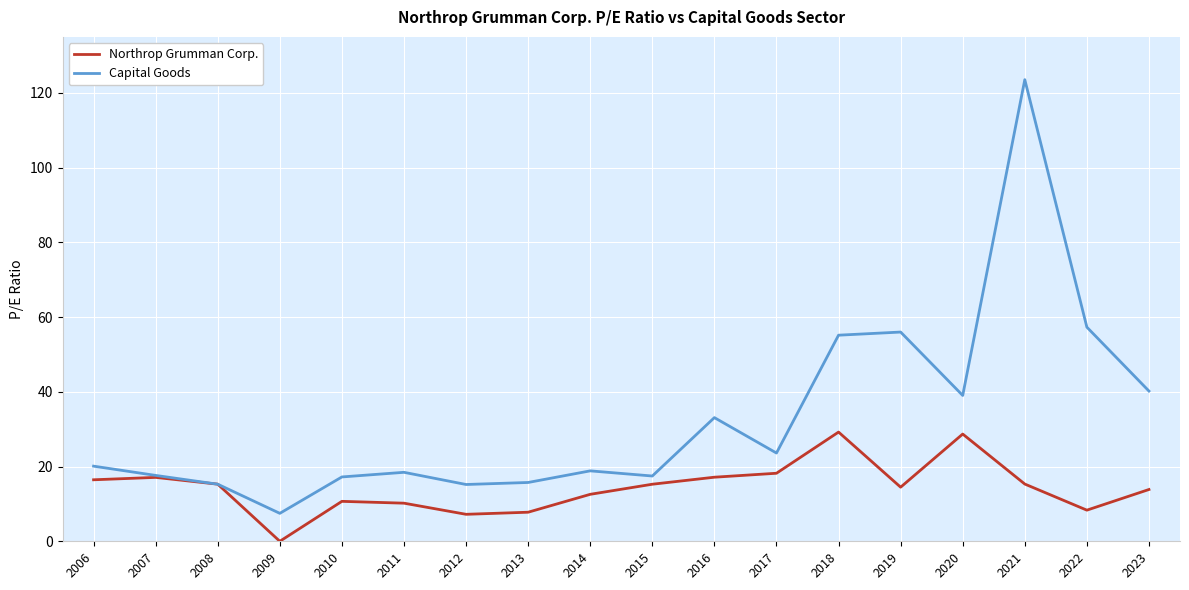

At which label does Capital Goods reach its minimum?

2009